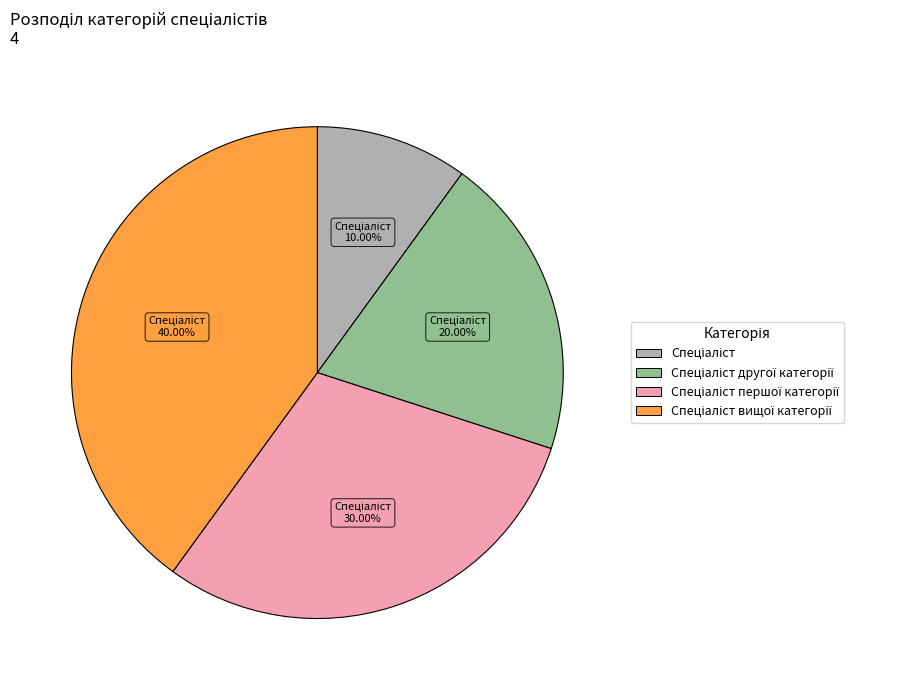

Is there a majority slice in this chart?

No